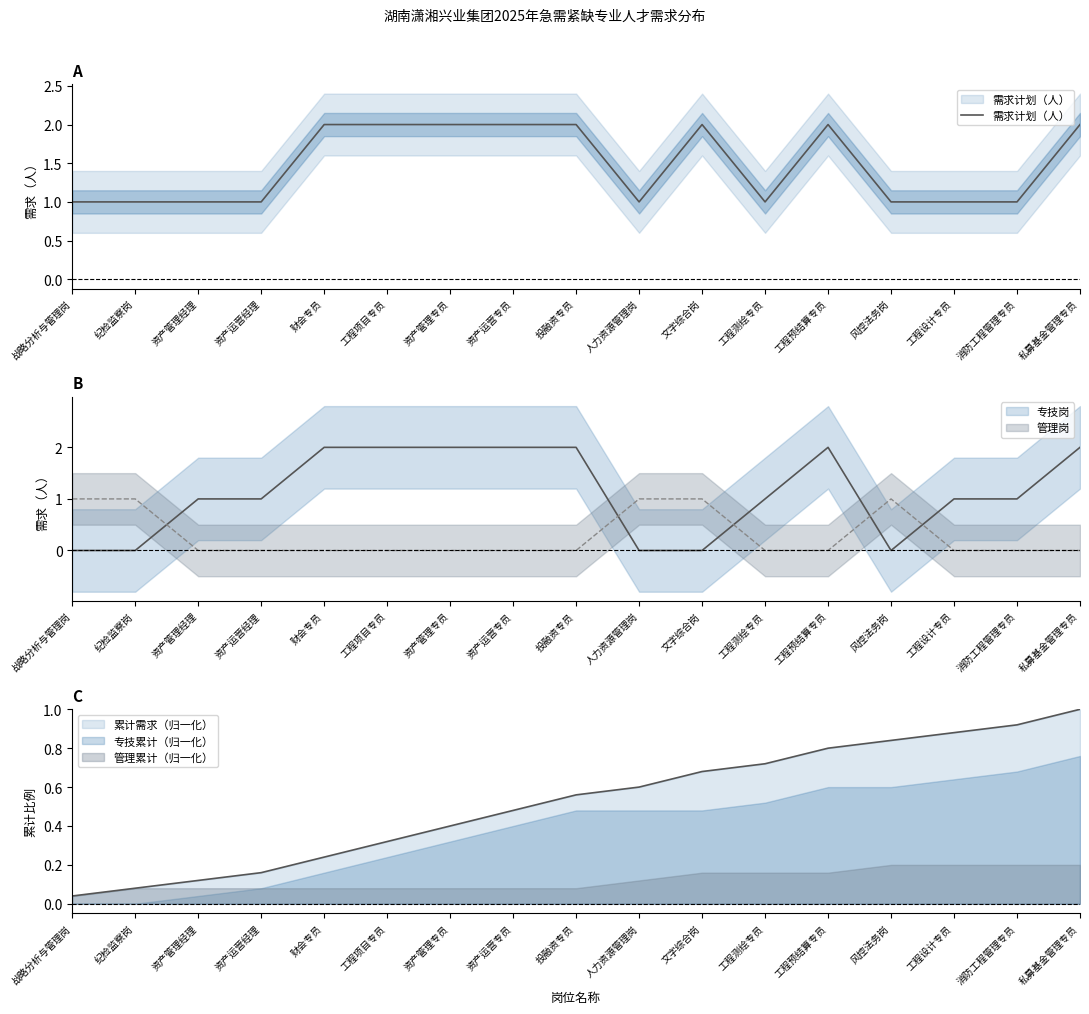

Reading left to right, extract all data points from this chart.

战略分析与管理岗=1	纪检监察岗=1	资产管理经理=1	资产运营经理=1	财会专员=2	工程项目专员=2	资产管理专员=2	资产运营专员=2	投融资专员=2	人力资源管理岗=1	文字综合岗=2	工程测绘专员=1	工程预结算专员=2	风控法务岗=1	工程设计专员=1	消防工程管理专员=1	私募基金管理专员=2